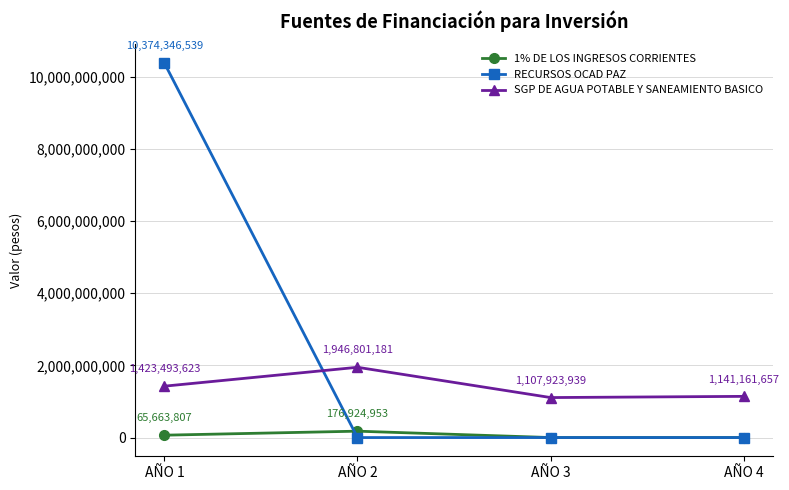

Reading right to left, extract all data points from this chart.

1% DE LOS INGRESOS CORRIENTES: AÑO 4=0	AÑO 3=0	AÑO 2=176924953	AÑO 1=65663807
RECURSOS OCAD PAZ: AÑO 4=0	AÑO 3=0	AÑO 2=0	AÑO 1=10374346539
SGP DE AGUA POTABLE Y SANEAMIENTO BASICO: AÑO 4=1141161657	AÑO 3=1107923939	AÑO 2=1946801181	AÑO 1=1423493623